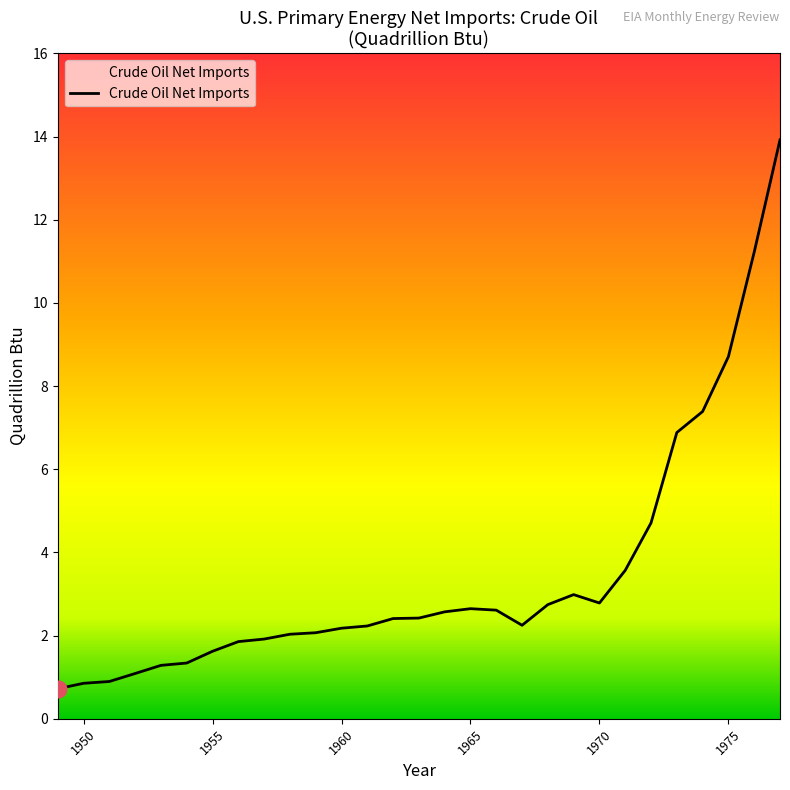

What is the minimum value shown in the chart?

0.7